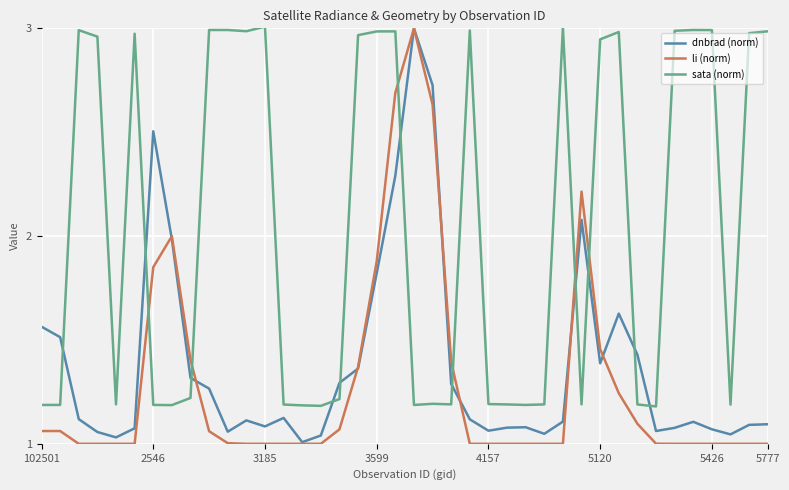

Which series has the largest range (max minus min)?

li (norm)